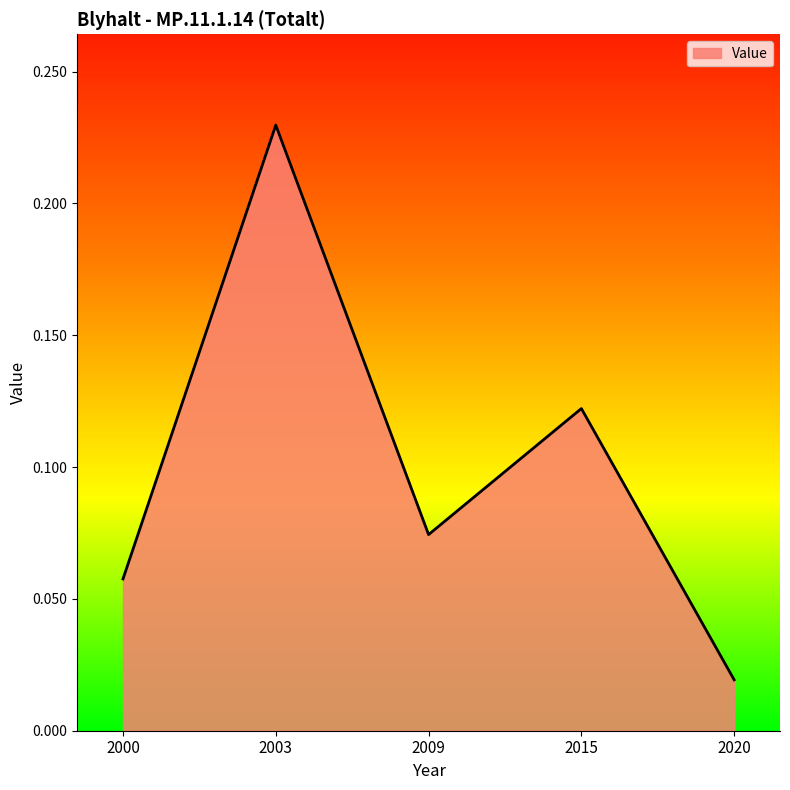

Does the chart display data point markers on the line(s)?

No